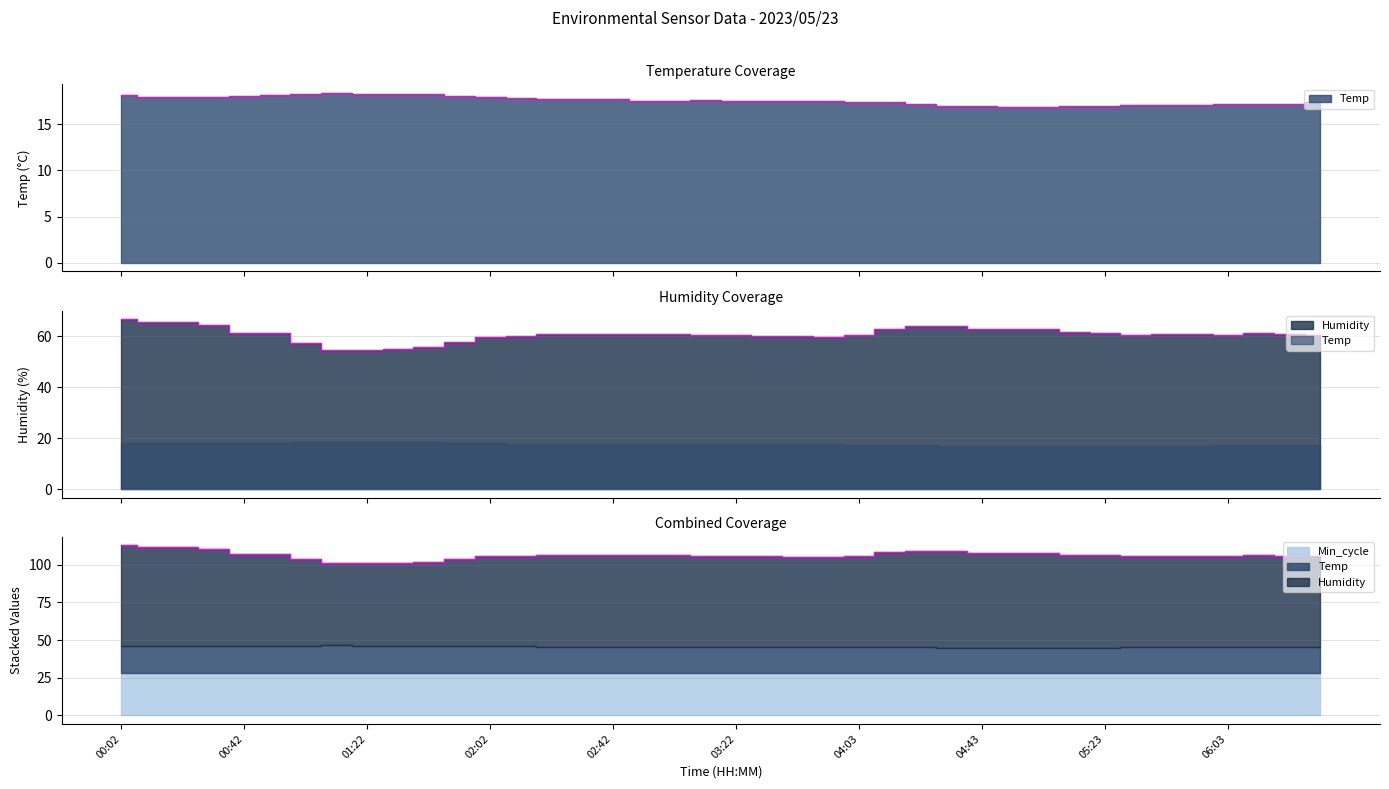

At 00:22, list the series in order from smallest to largest.

Temp, Humidity